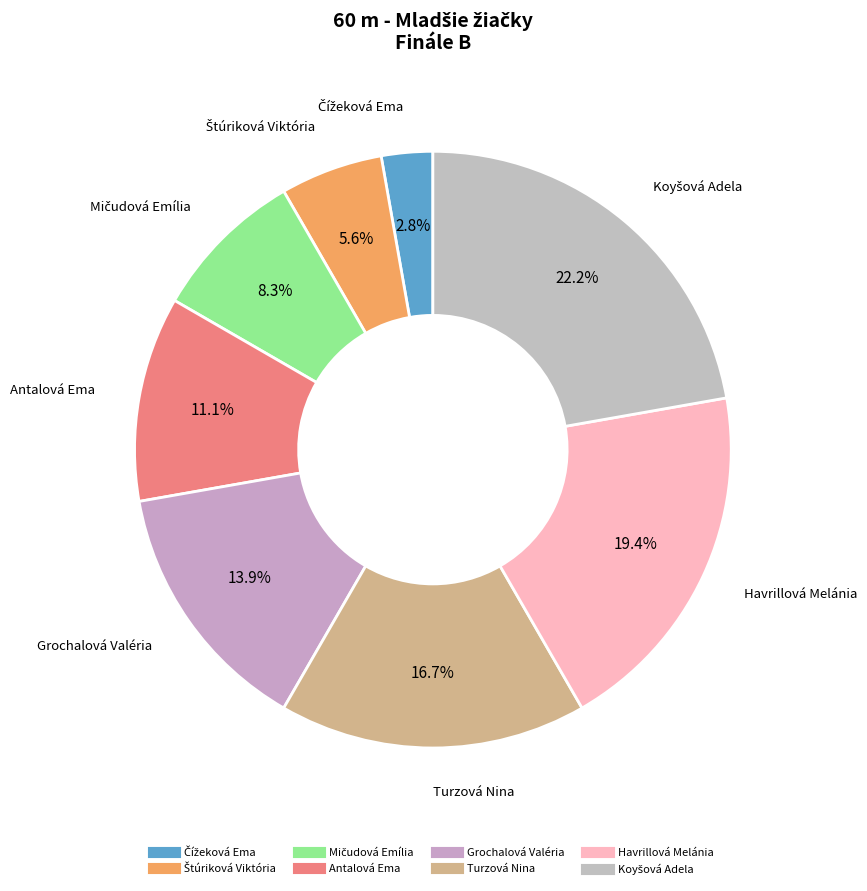

Count the number of slices in the pie.

8